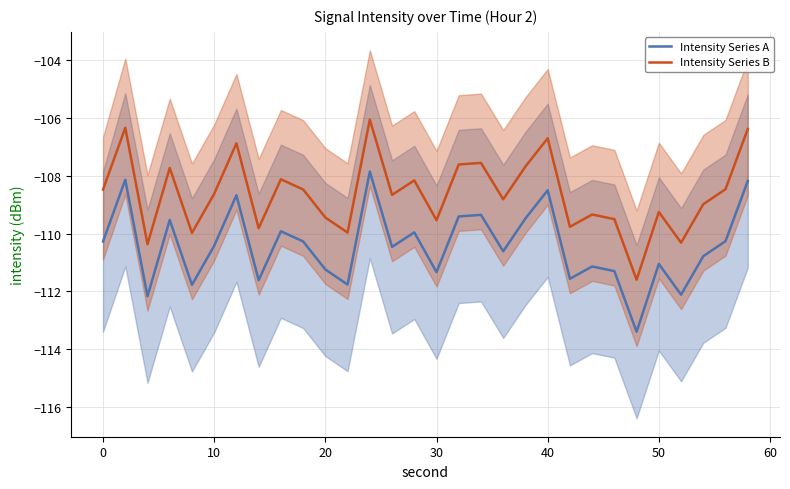

What are all the series names shown in the legend?

Intensity Series A, Intensity Series B